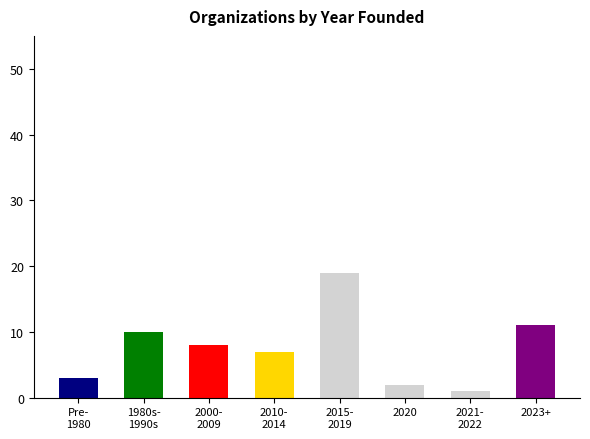

What is the smallest value displayed?

1